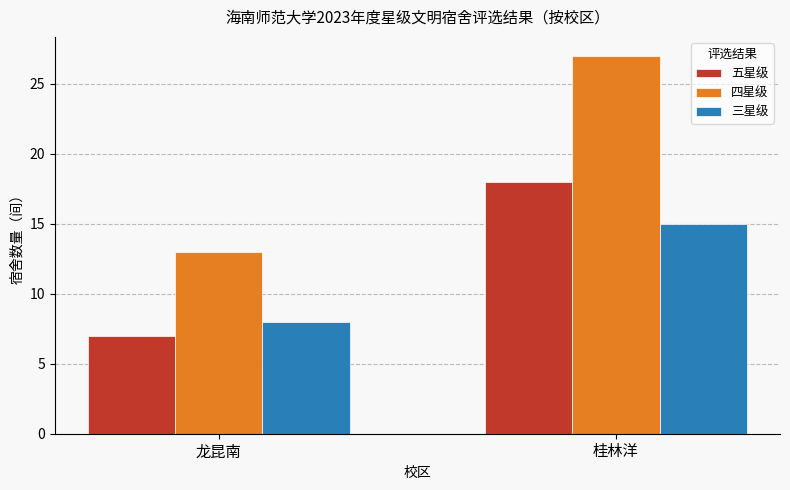

Reading right to left, list all the values displayed in this chart.

五星级: 18	7
四星级: 27	13
三星级: 15	8